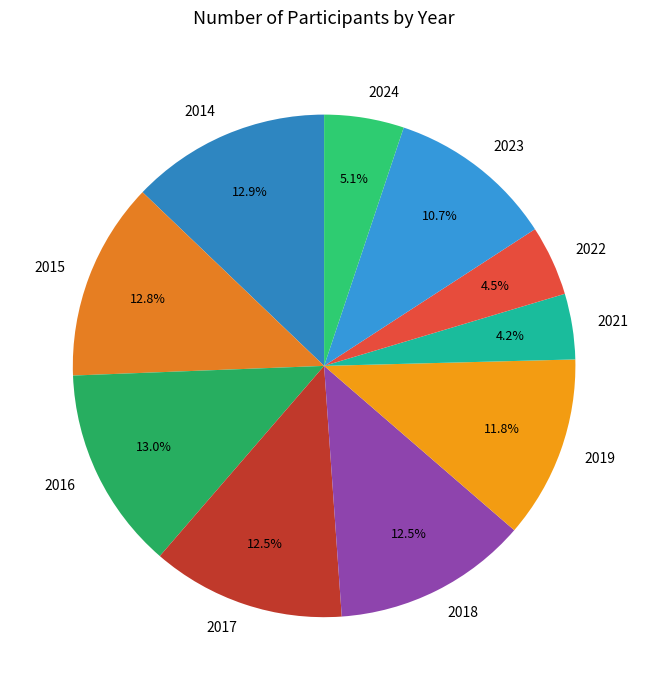

To the nearest percent, what is the combined percentage of 2017 and 2014?

25%